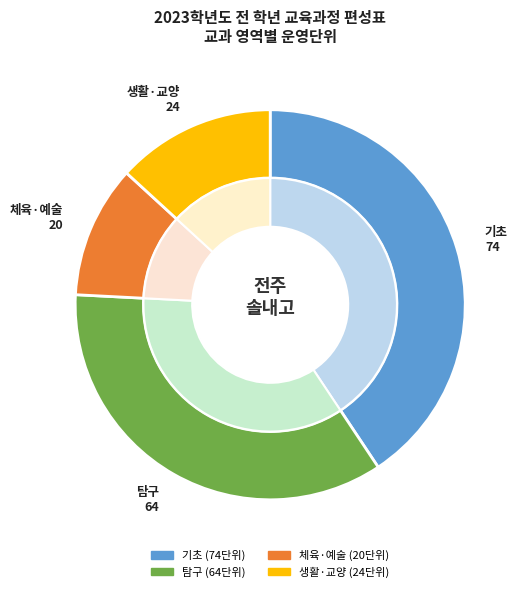

Is there a majority slice in this chart?

No